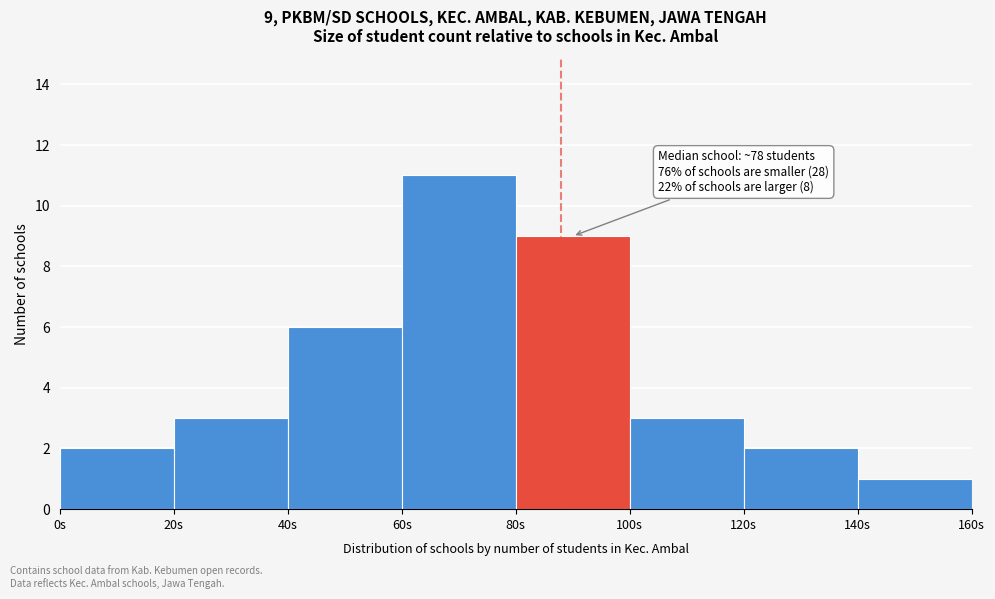

Over which range of the x-axis is the bar tallest?

60 to 80